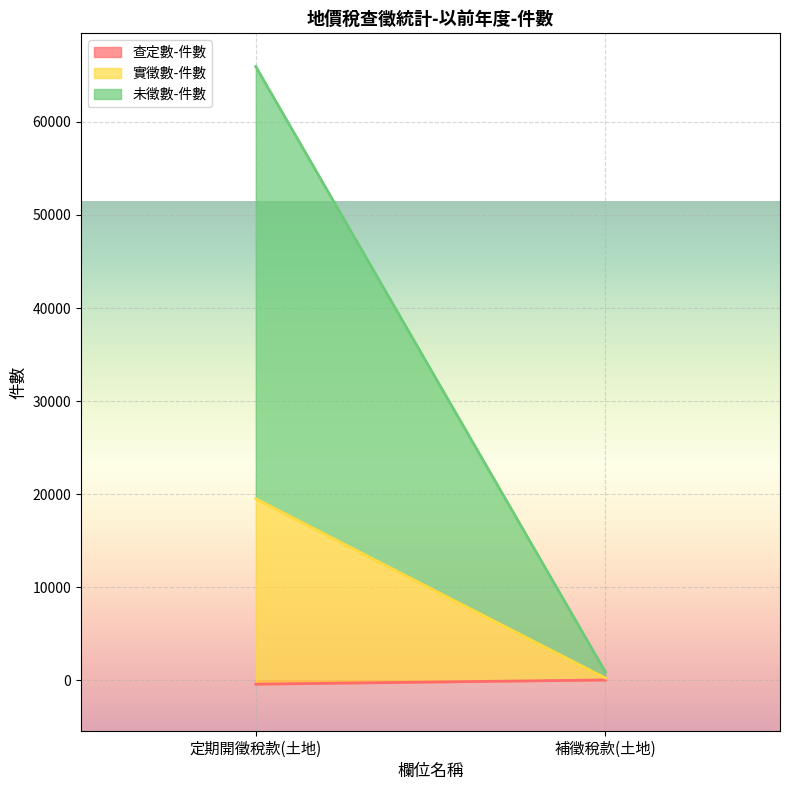

What is the label of the 1st point from the left?

定期開徵稅款(土地)